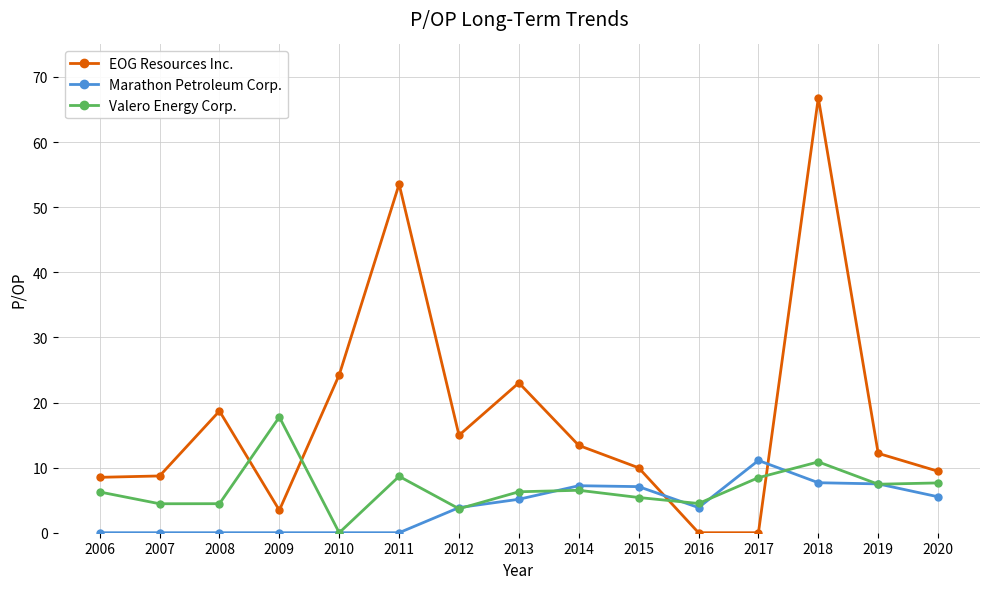

List the series in order of their overall mean, highest first.

EOG Resources Inc., Valero Energy Corp., Marathon Petroleum Corp.